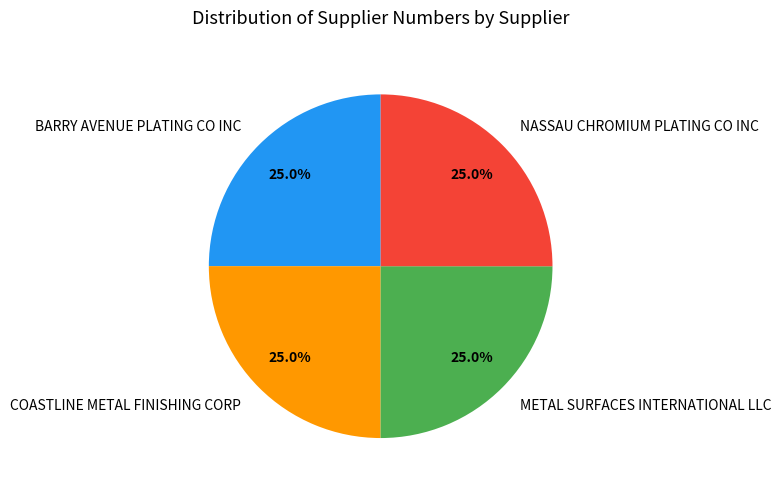

Is it true that NASSAU CHROMIUM PLATING CO INC is 14% of the pie?

False